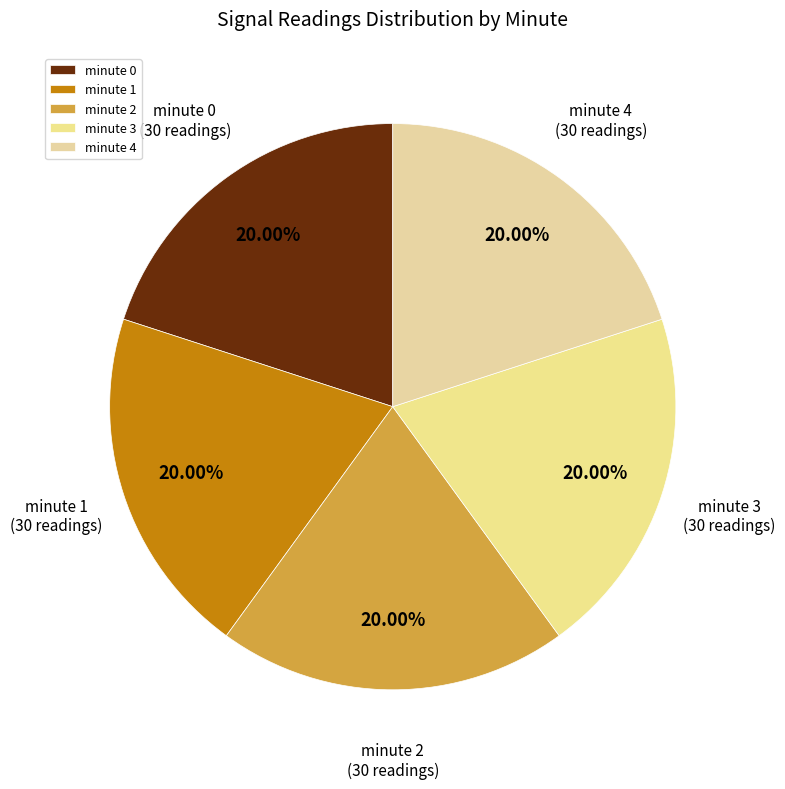

What is the ratio of the value at minute 2 to the value at minute 4?

1.0